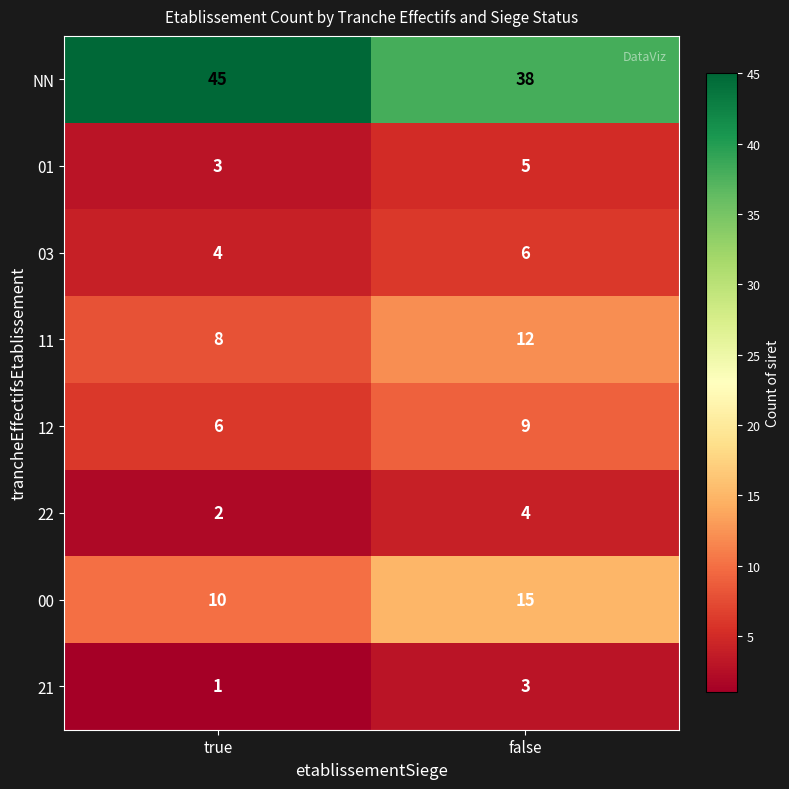

How many data points does each series have?

2